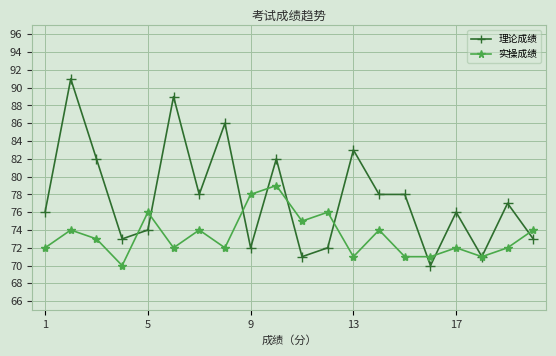

How many lines are shown in the chart?

2